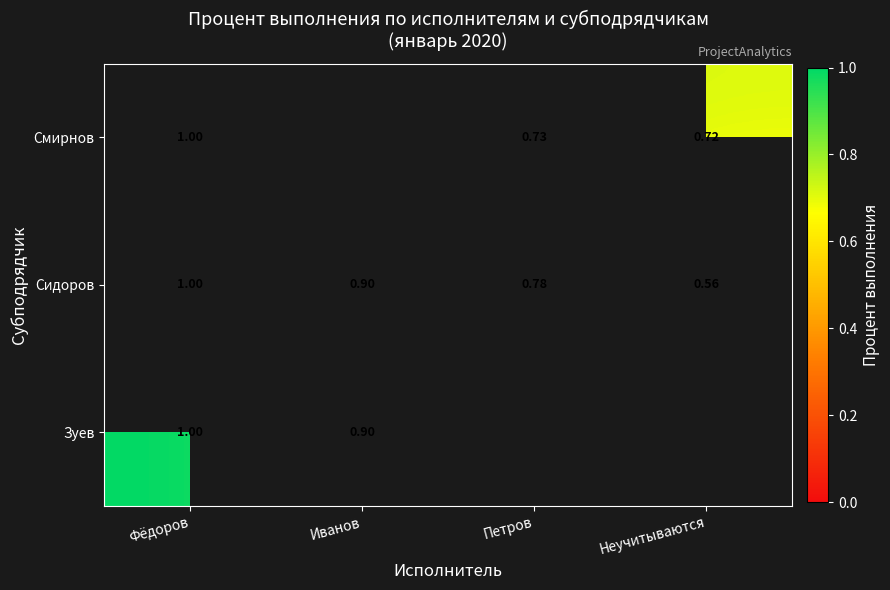

List the labels in order of Сидоров value, smallest first.

Неучитываются, Петров, Иванов, Фёдоров